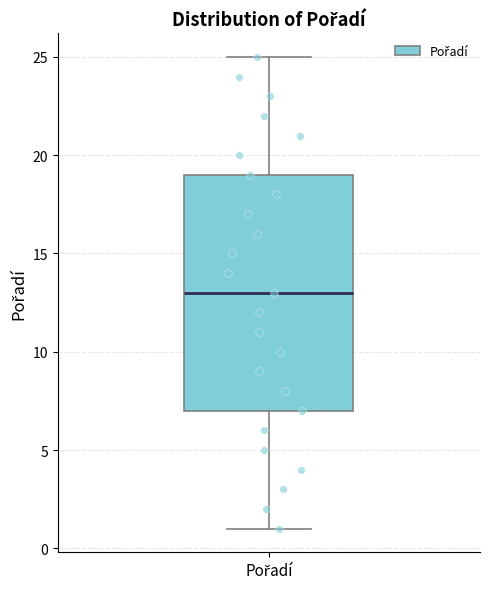

Read this box plot against the y-axis: the position of the median line, the range covered by the box, and the ends of both whiskers. The values are not printed on the chart, so give them approximately, as read against the axis.

median 13, box 7 to 19, whiskers 1 to 25